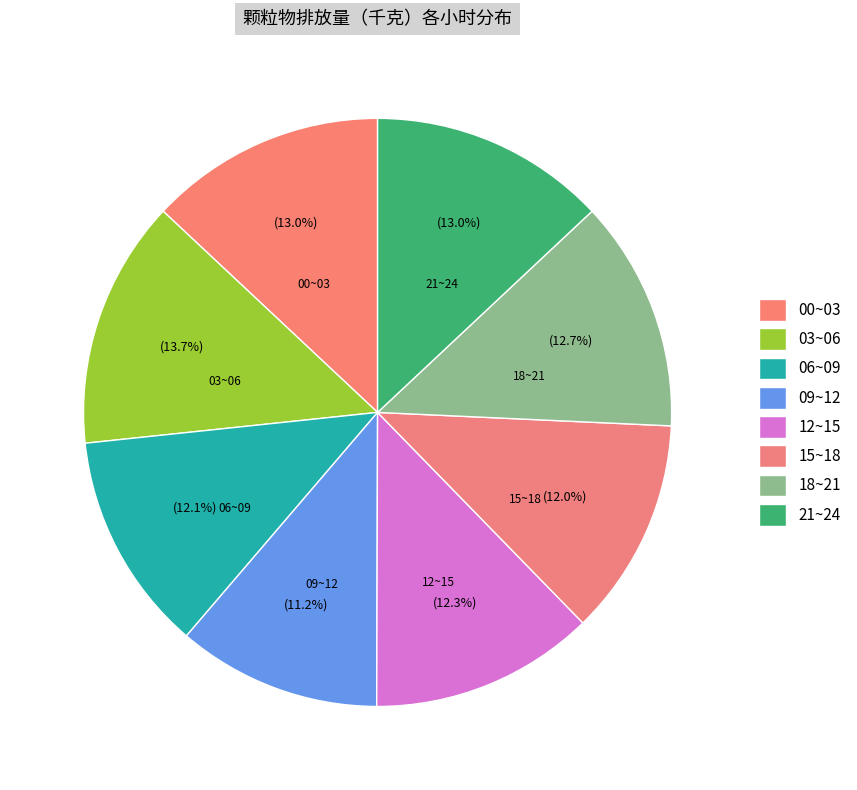

Count the number of slices in the pie.

8